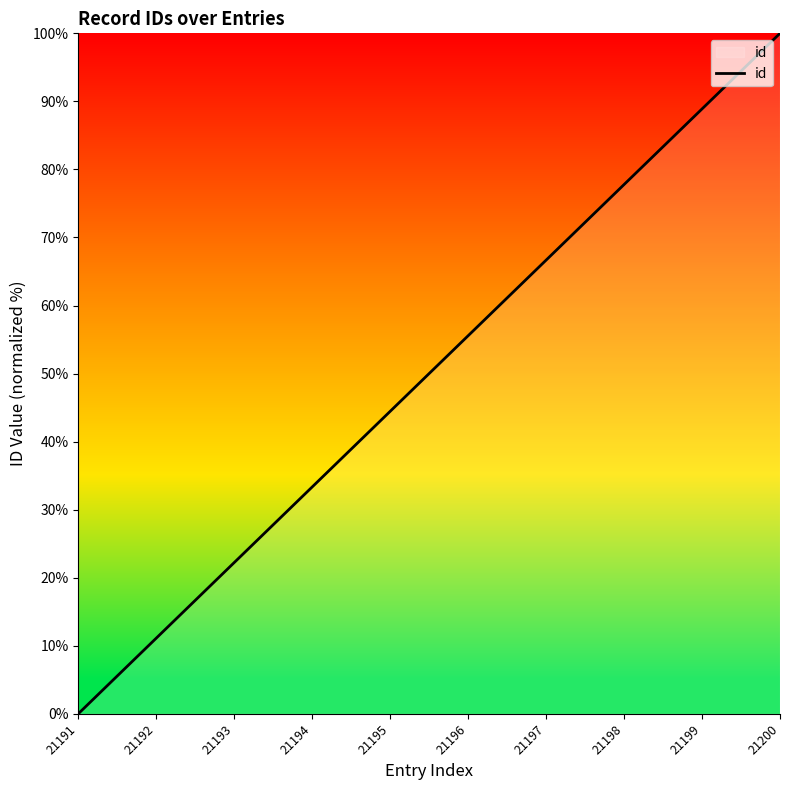

What is the difference between the values at 21192 and 21197?

55.6